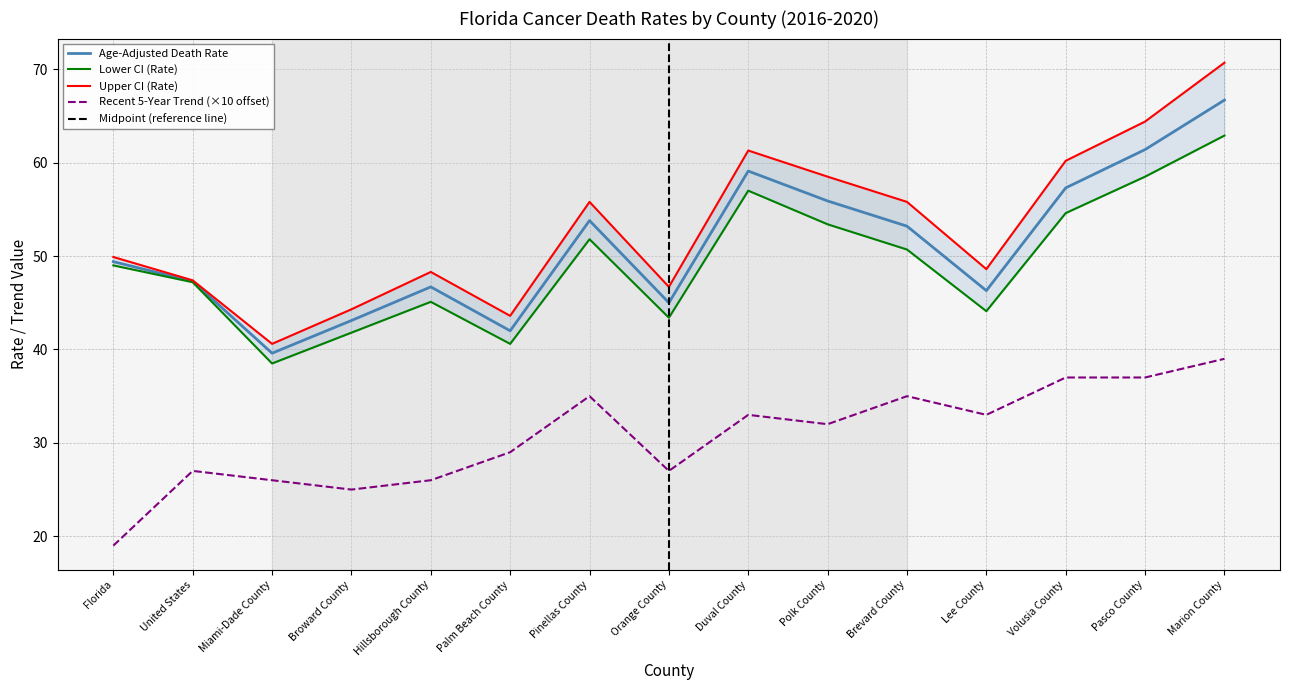

True or false: Lower CI (Rate) has a value of 51.8 at Pinellas County.

True